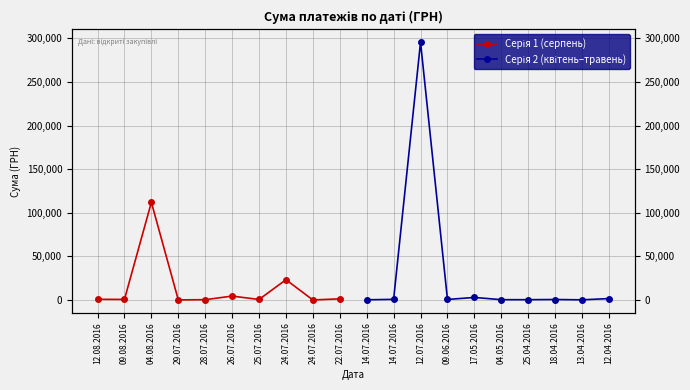

True or false: Серія 2 (квітень–травень) has a value of 194306.4 at 12.07.2016.

False